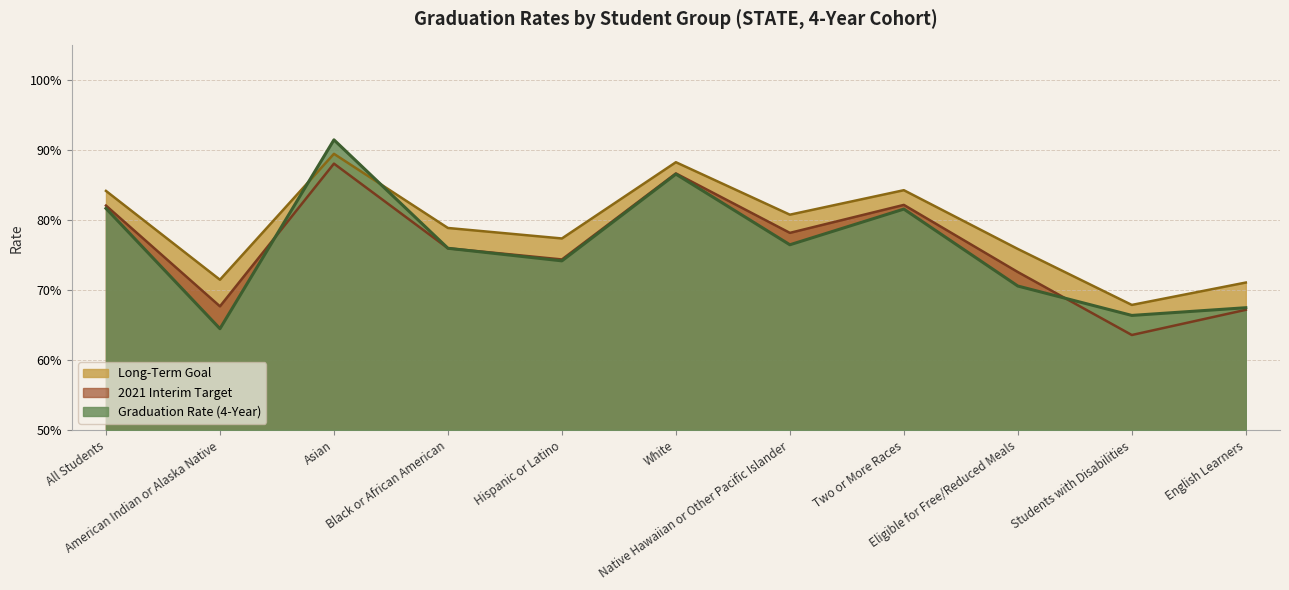

What is the label of the 11th point from the right?

All Students